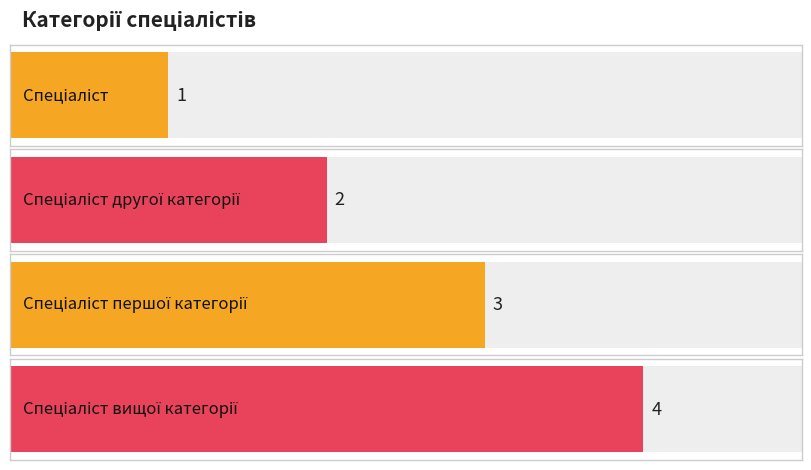

Approximately how many times larger is the value at Спеціаліст першої категорії compared to Спеціаліст другої категорії?

1.5